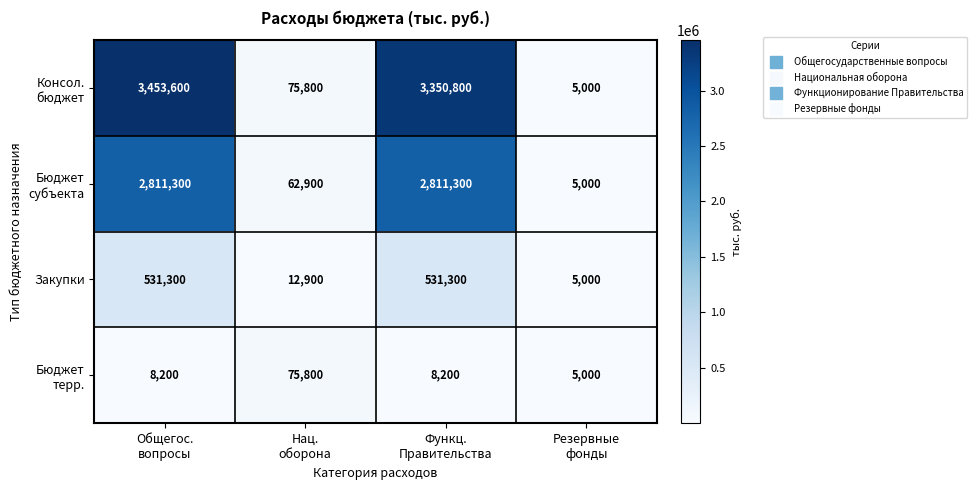

What is the highest value of the Закупки series?

531300